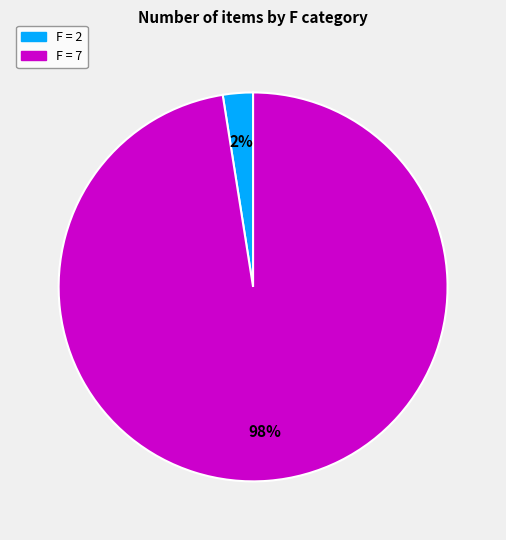

To the nearest percent, what is the average slice percentage?

50%